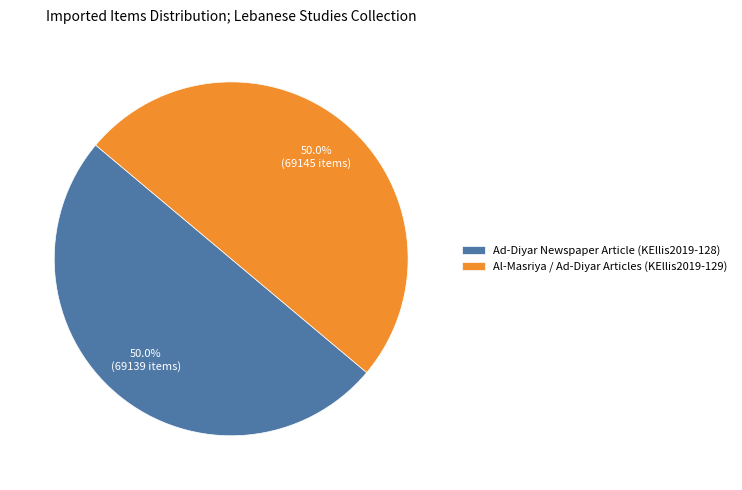

What is the ratio of the value at Ad-Diyar Newspaper Article (KEllis2019-128) to the value at Al-Masriya / Ad-Diyar Articles (KEllis2019-129)?

1.0